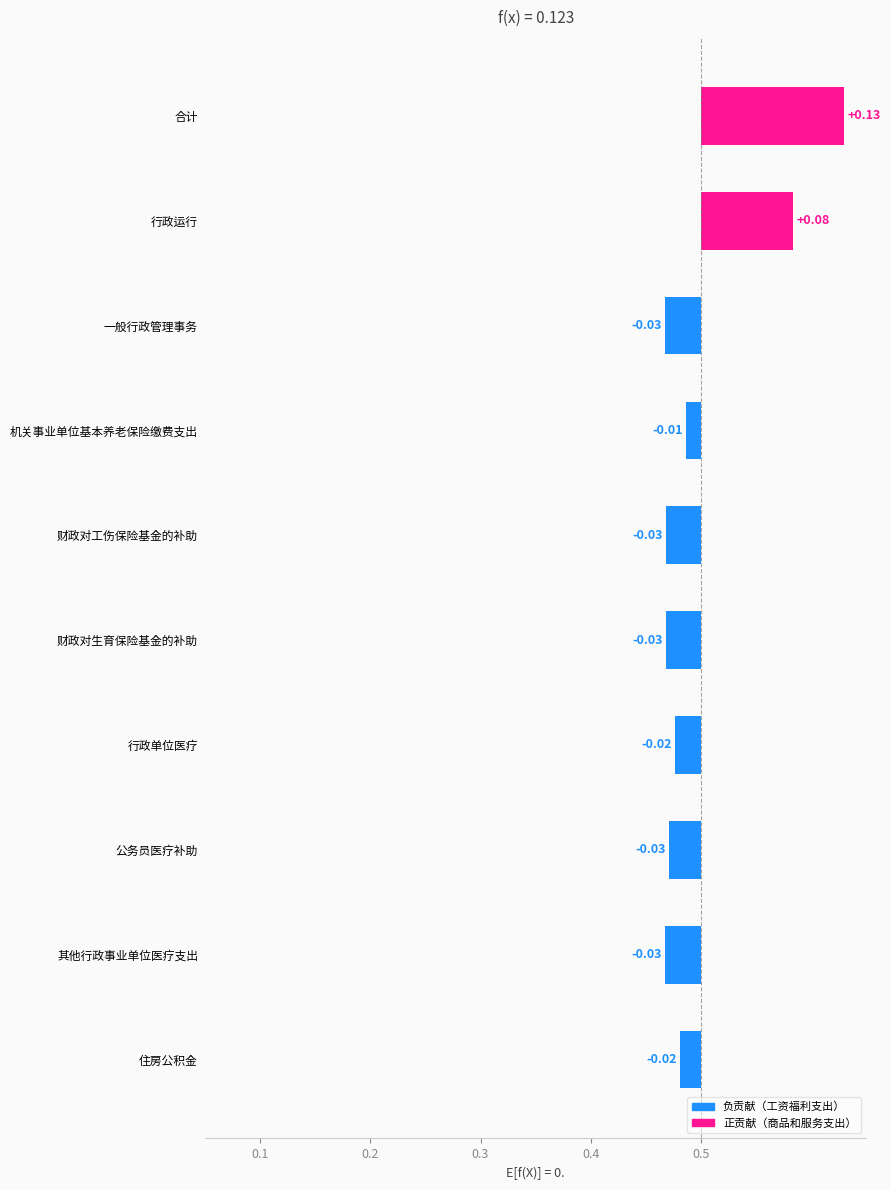

How many data points are less than 0?

8